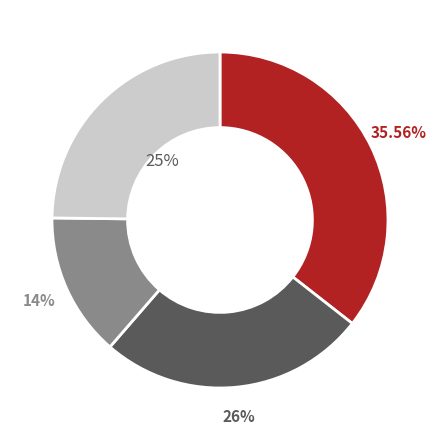

Is there a majority slice in this chart?

No